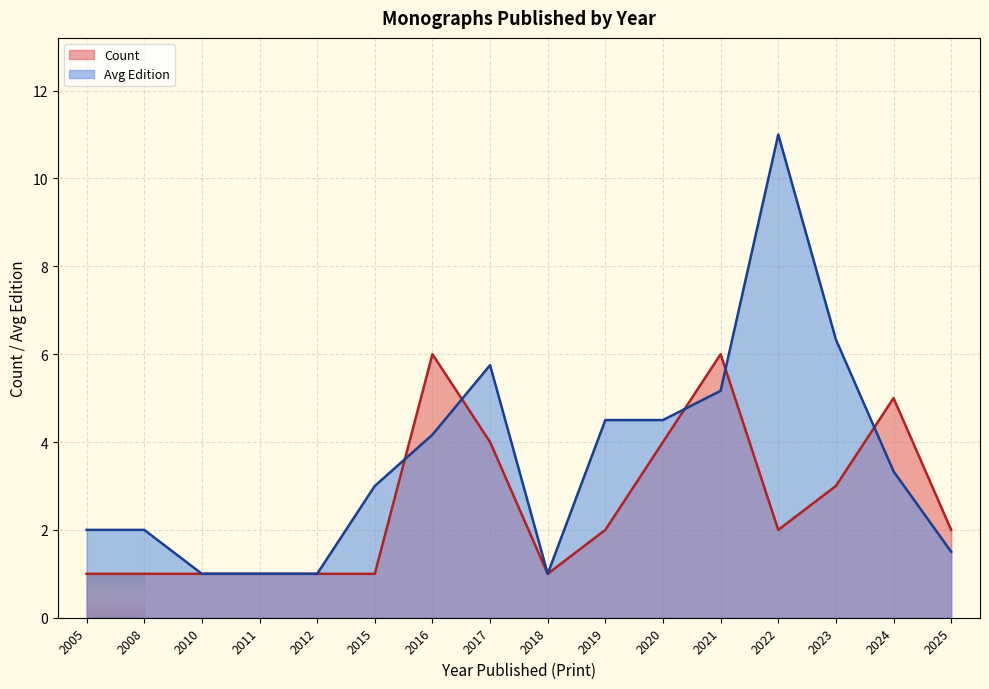

Is it true that Count equals 1.4 at 2011?

False